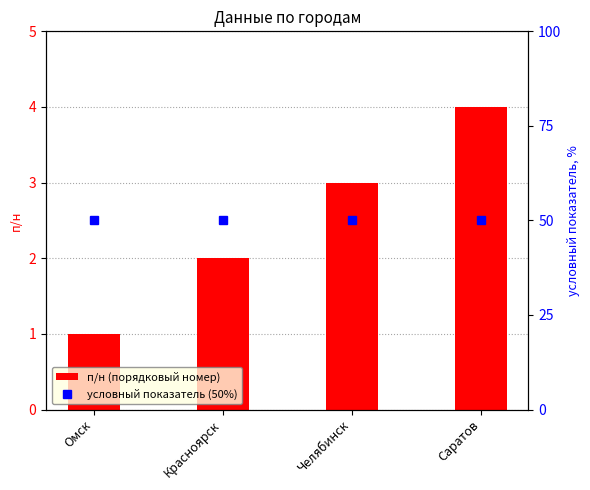

Is the value of условный показатель (50%) at Челябинск greater than the value of п/н (порядковый номер) at Челябинск?

Yes